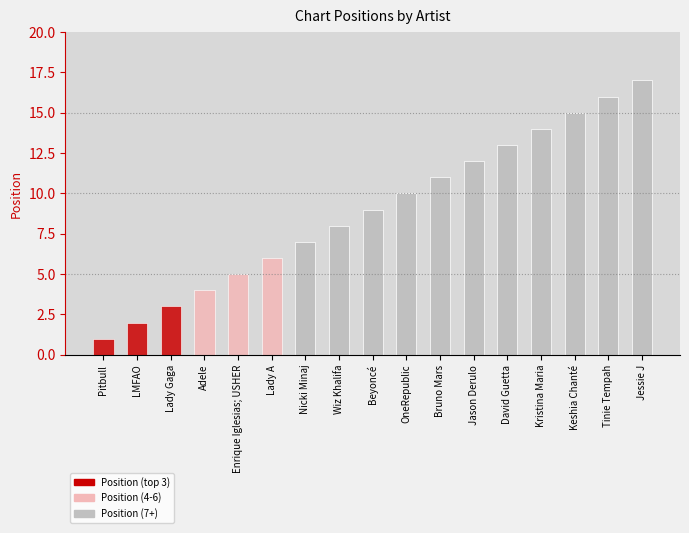

Approximately how many times larger is the value at David Guetta compared to Enrique Iglesias; USHER?

2.6